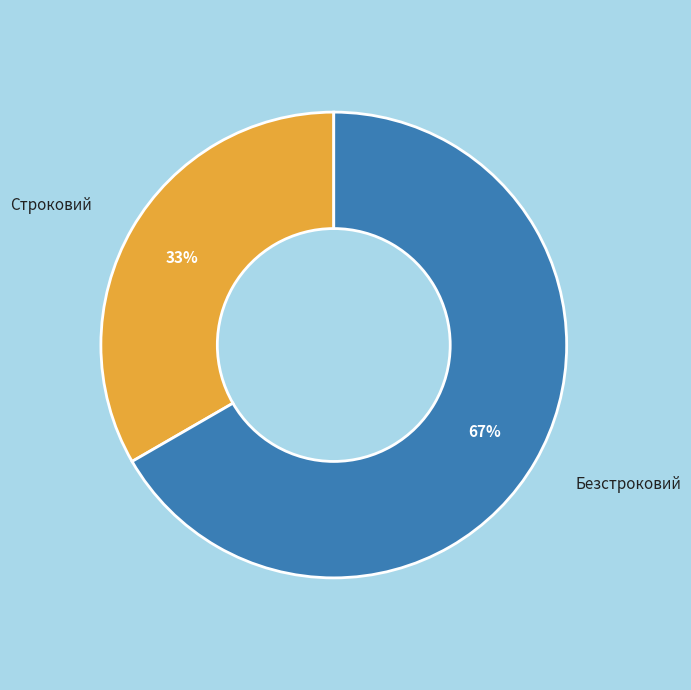

To the nearest percent, what is the average slice percentage?

50%